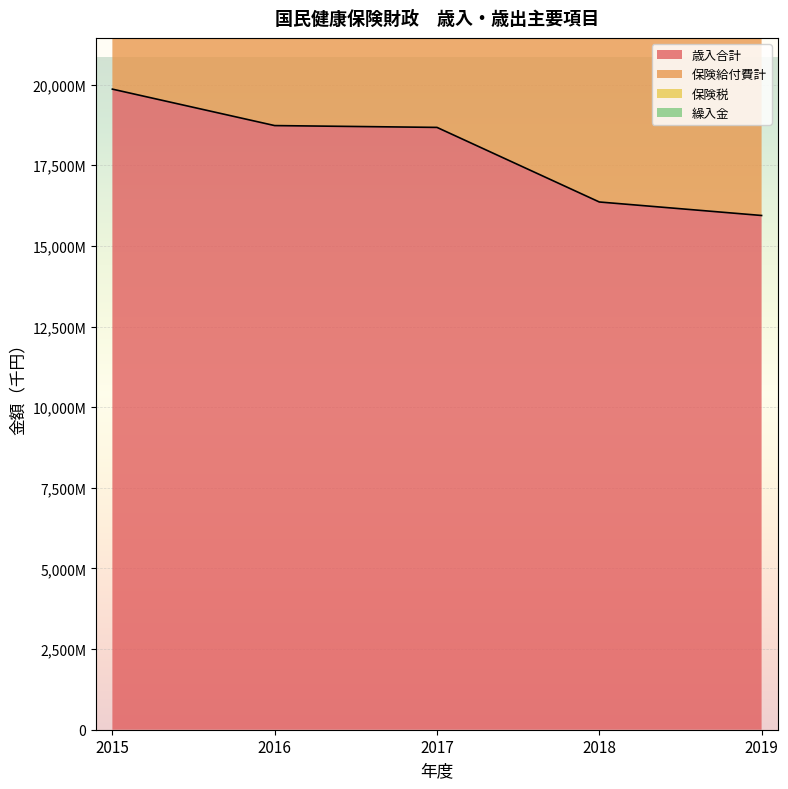

Reading left to right, extract all data points from this chart.

歳入合計: 2015=19859901	2016=18730090	2017=18673512	2018=16361465	2019=15942737
保険税: 2015=36293047	2016=34900045	2017=34486274	2018=31756802	2019=31448927